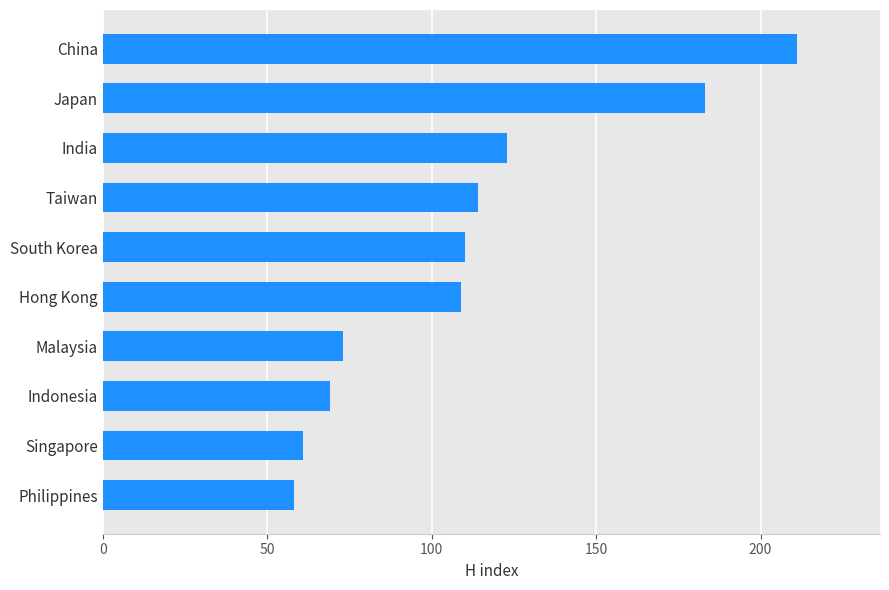

What is the change in value from Philippines to Indonesia?

+11